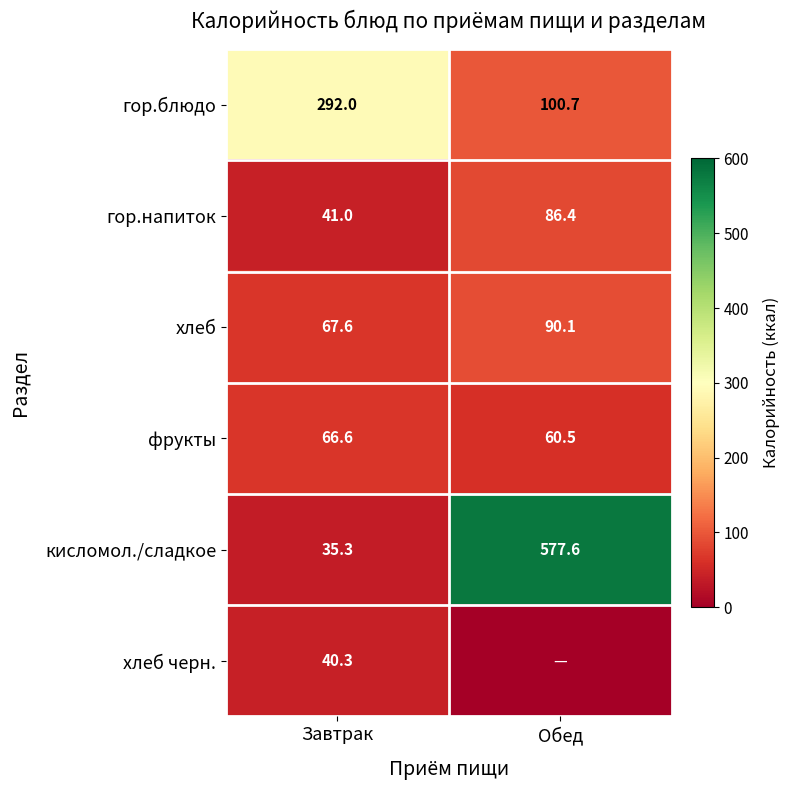

Which category has the highest value in the хлеб series?

Обед